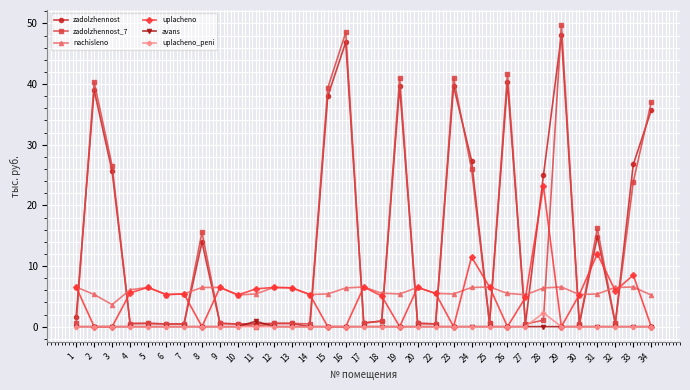

What is the maximum value shown in the chart?

49.7